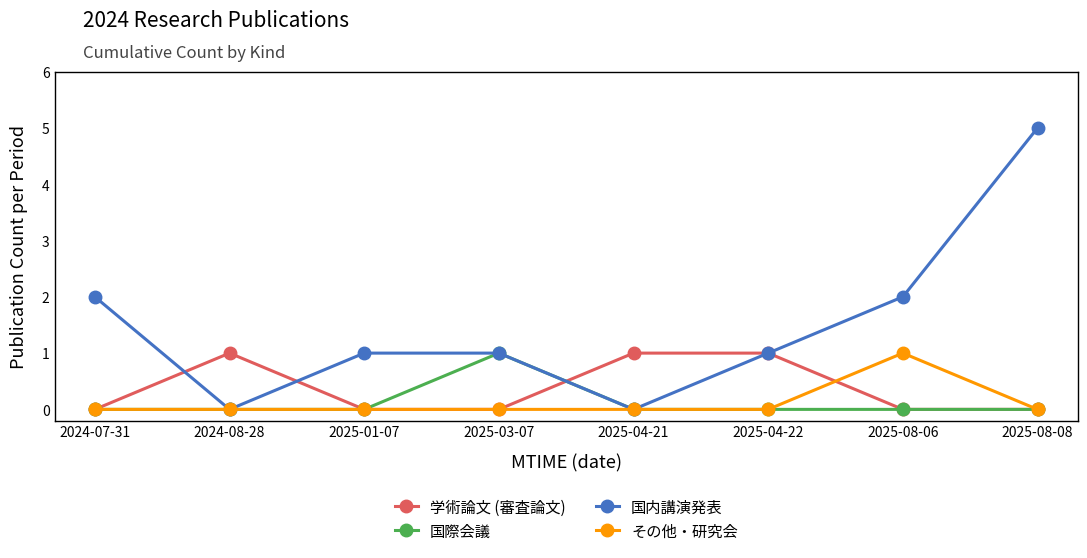

Does the chart display data point markers on the line(s)?

Yes